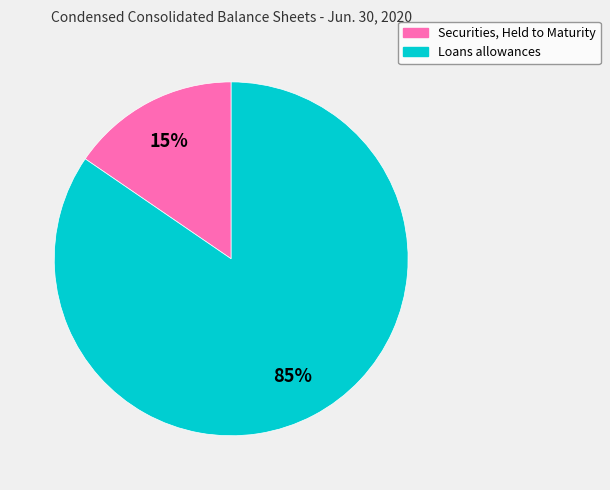

True or false: Securities, Held to Maturity accounts for 15% of the total.

True